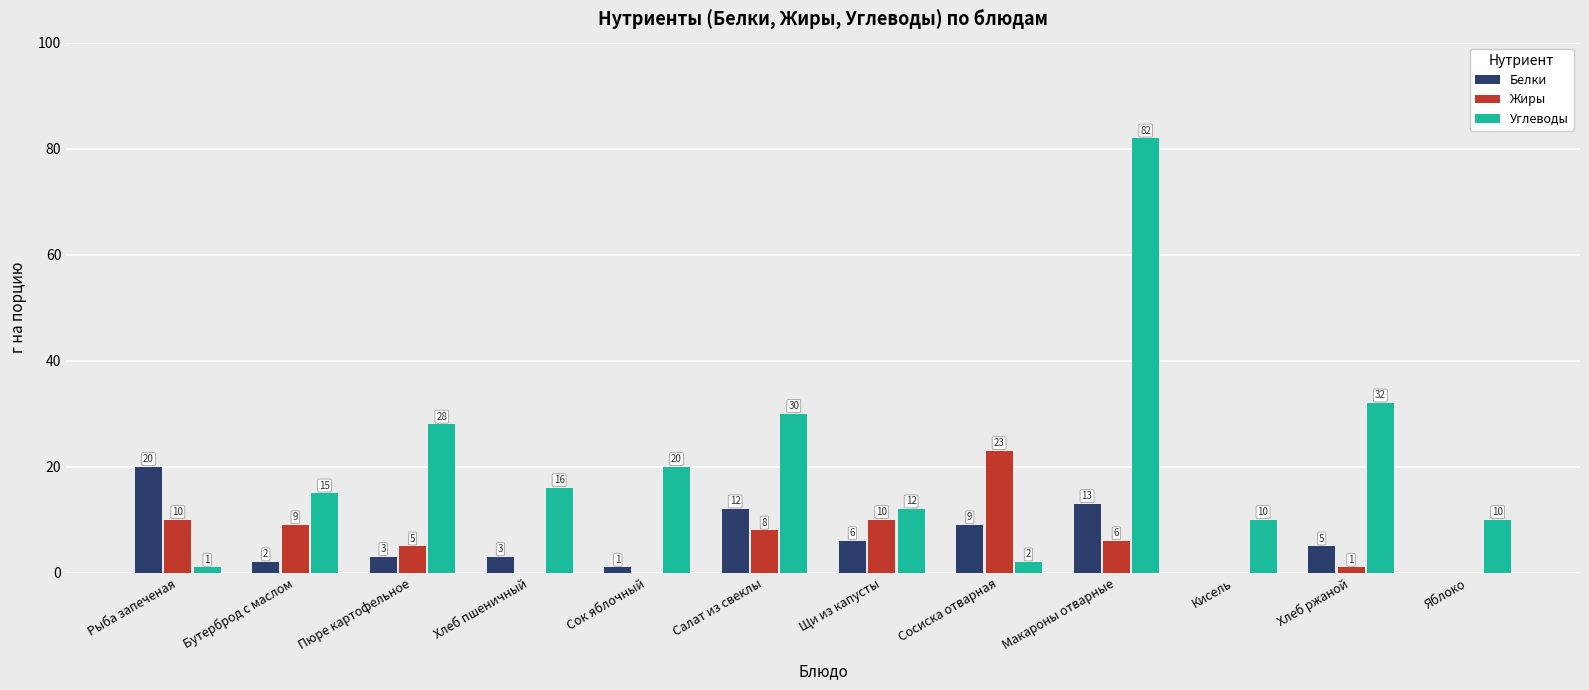

How many values in Жиры are above zero?

8